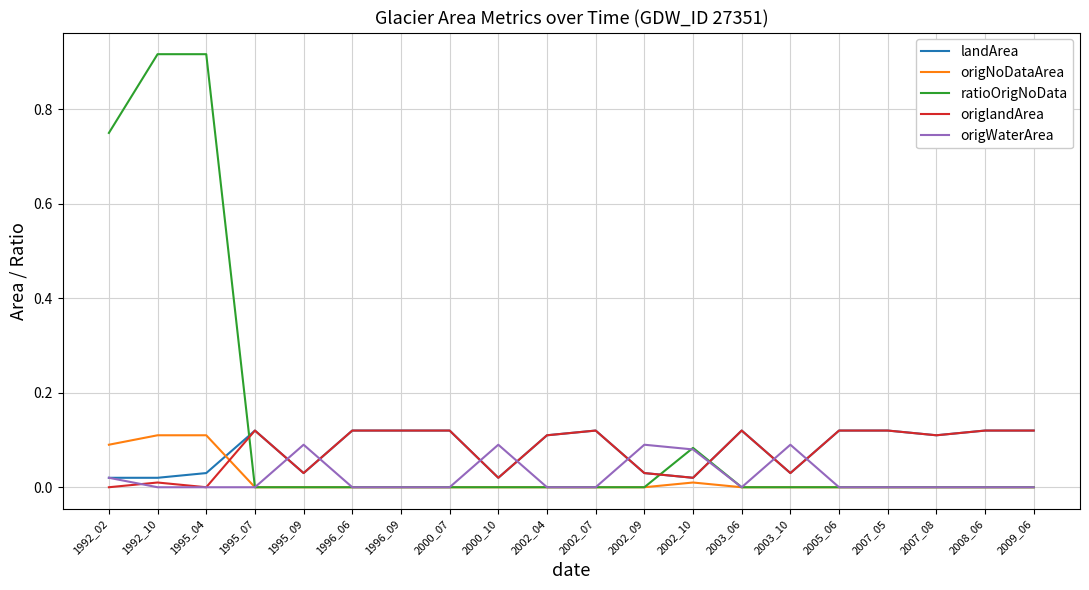

Is the value of ratioOrigNoData at 2002_04 greater than the value of landArea at 1995_07?

No